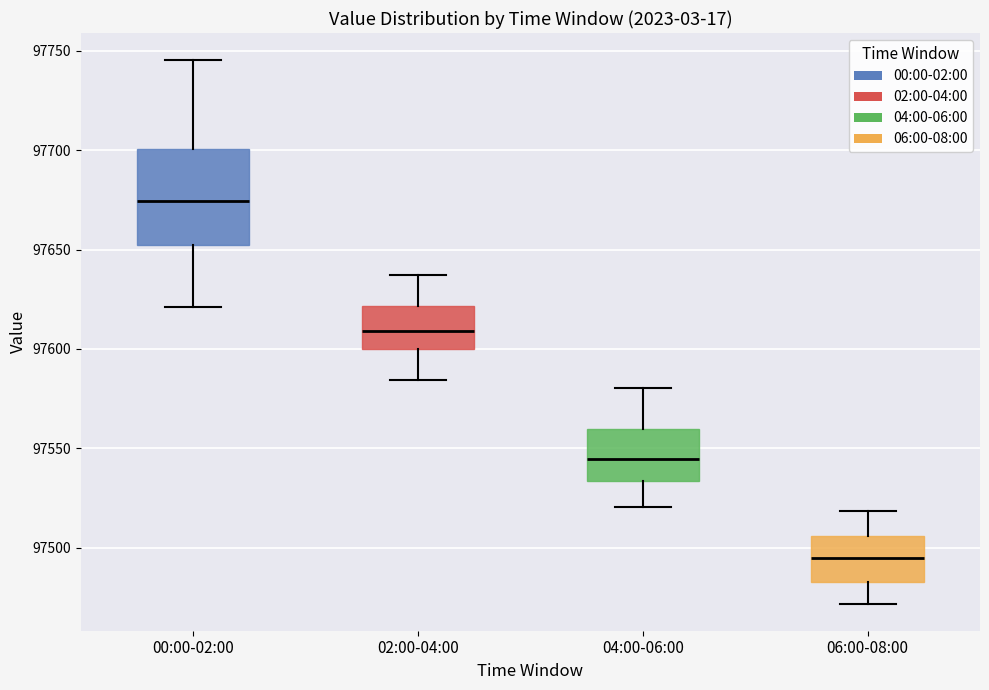

Where does the lower whisker of the box for 04:00-06:00 end on the y-axis? The values are not printed on the chart, so give them approximately, as read against the axis.

97520